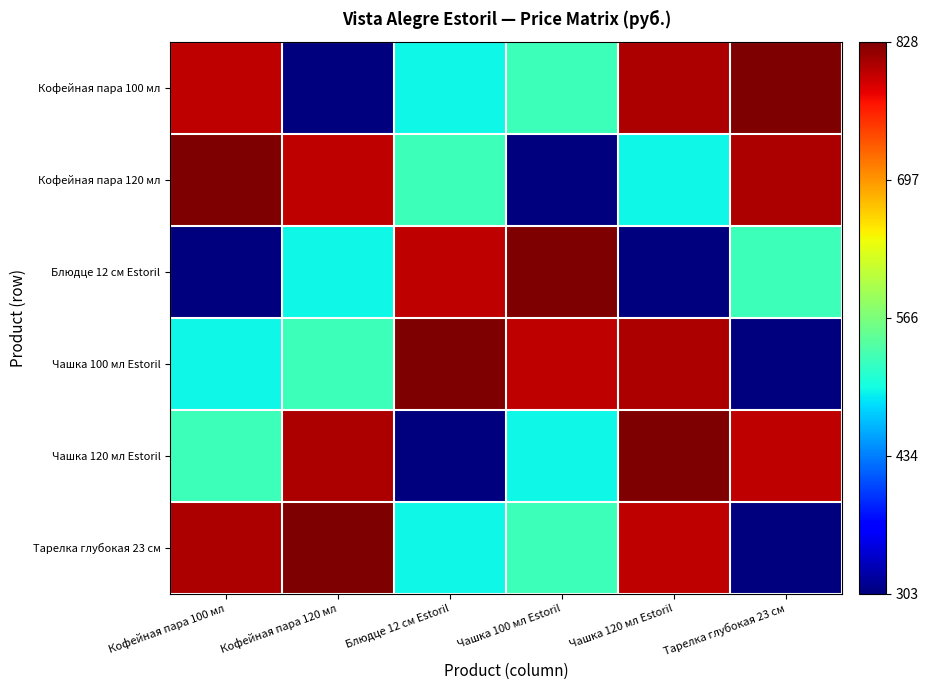

What is the difference between the highest and lowest values at Блюдце 12 см Estoril?

525